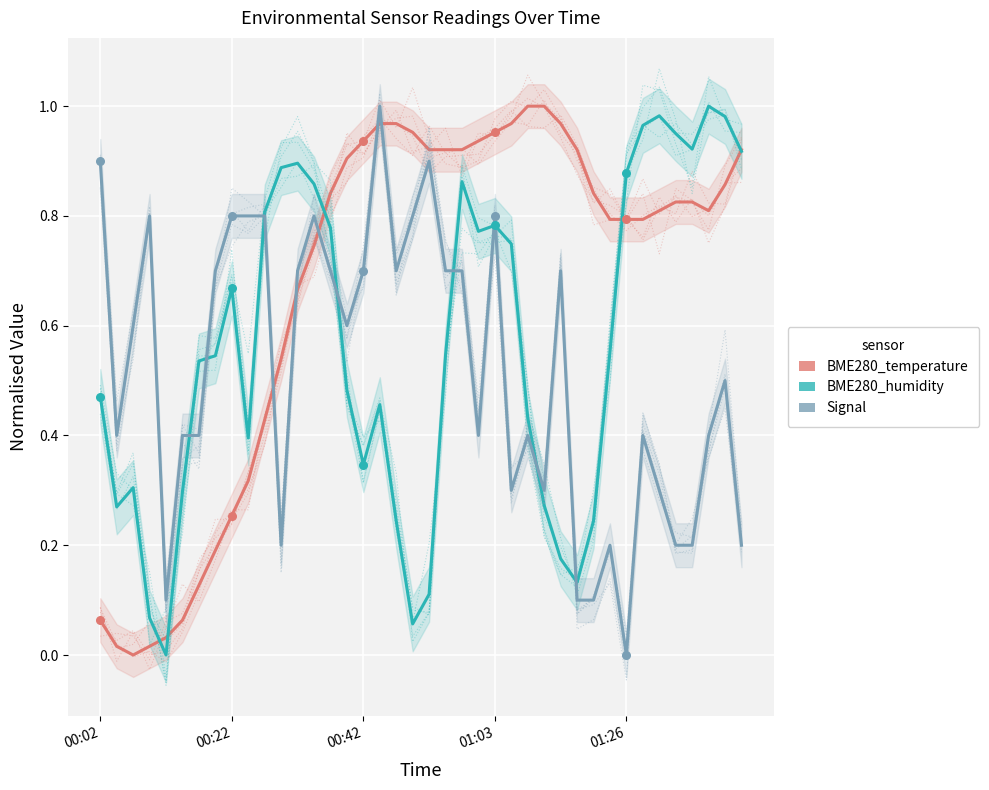

Which series has the largest total across all categories?

BME280_temperature